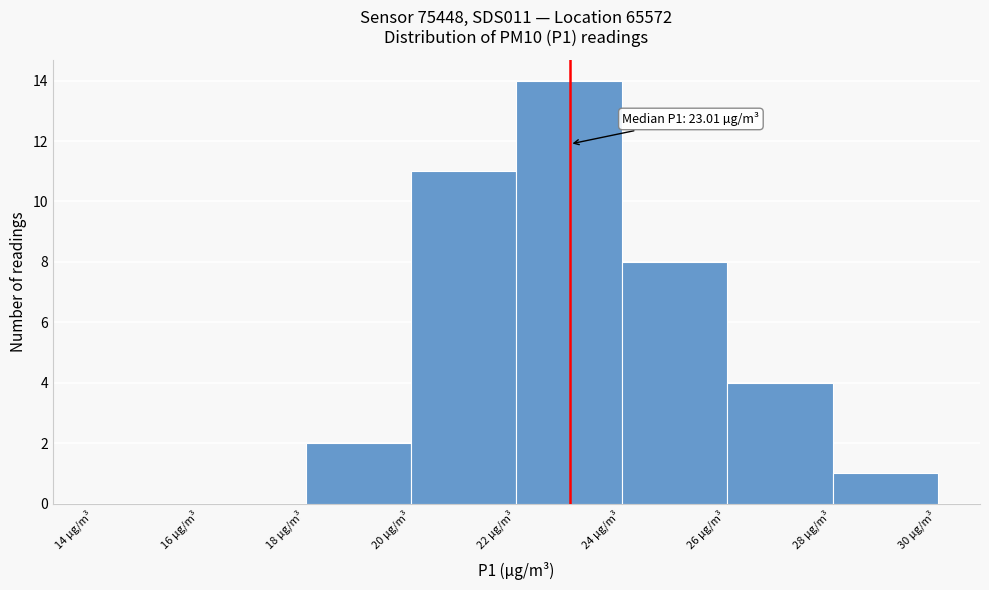

Which range on the x-axis has the tallest bar?

22 to 24